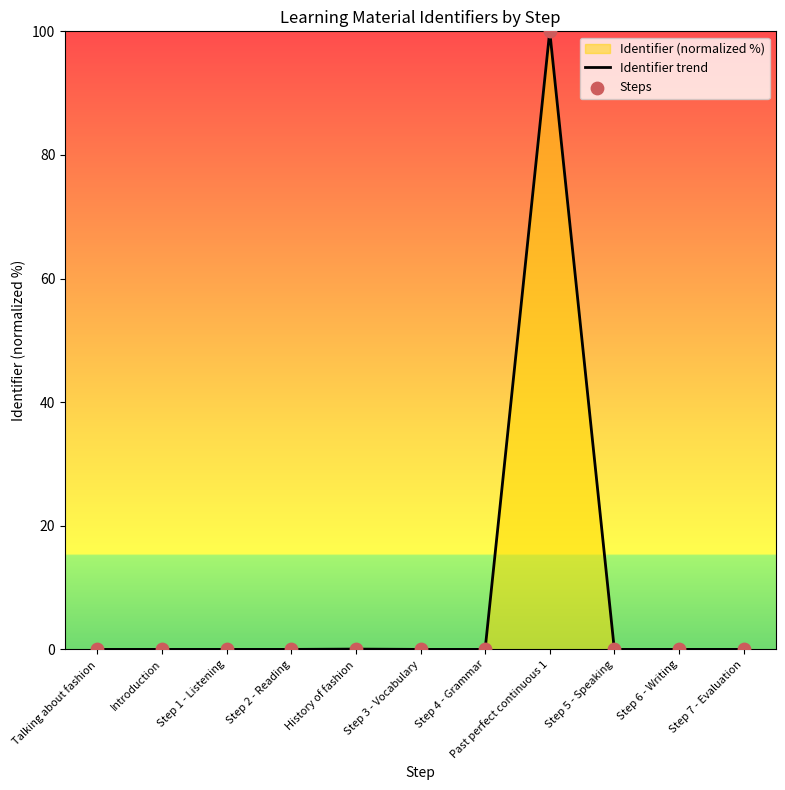

At which category is the sum across all series the highest?

Past perfect continuous 1